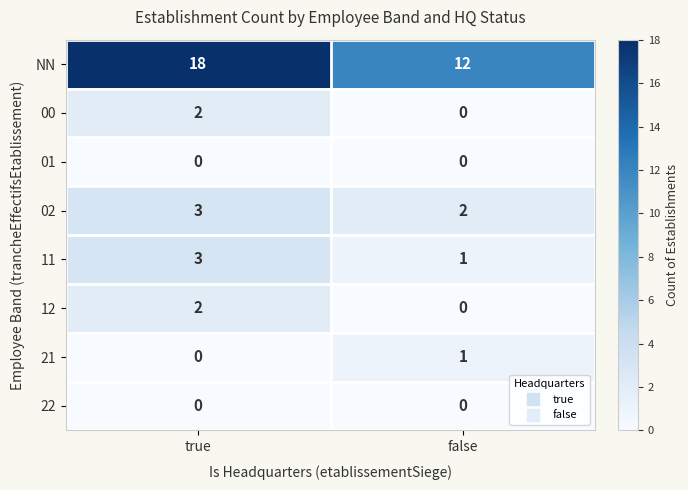

Which category has the highest value across all series?

true